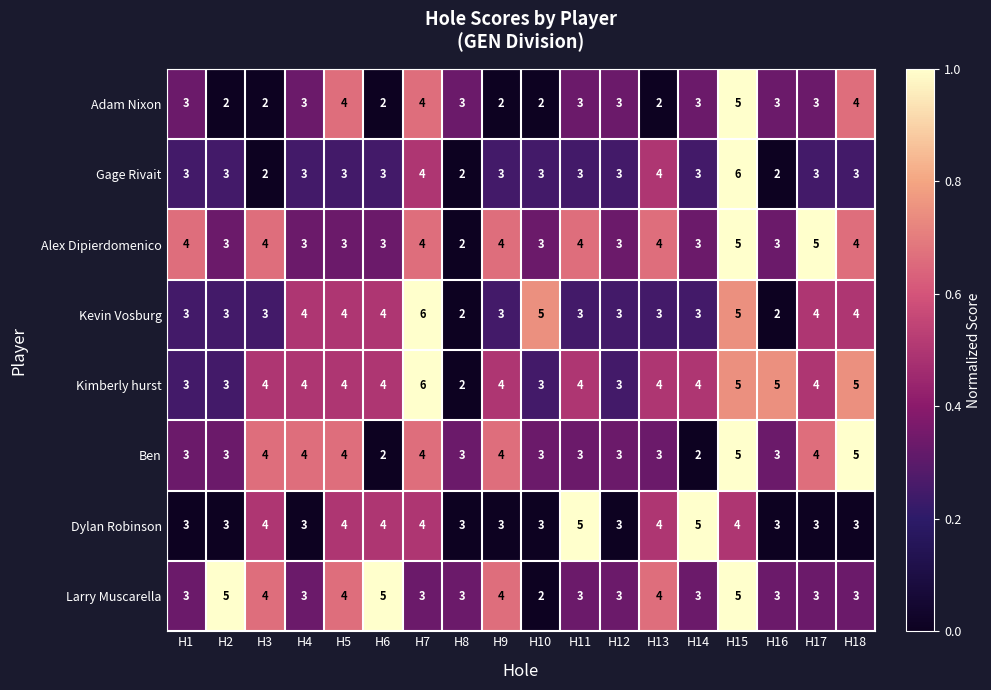

Between H2 and H12, which series saw the biggest shift?

Larry Muscarella